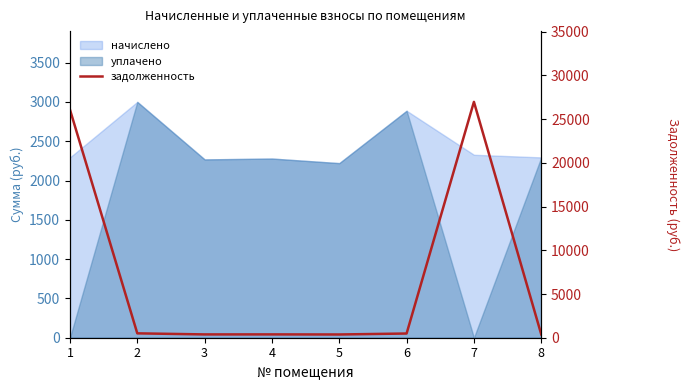

What is the value of the 7th point from the left?

26978.4